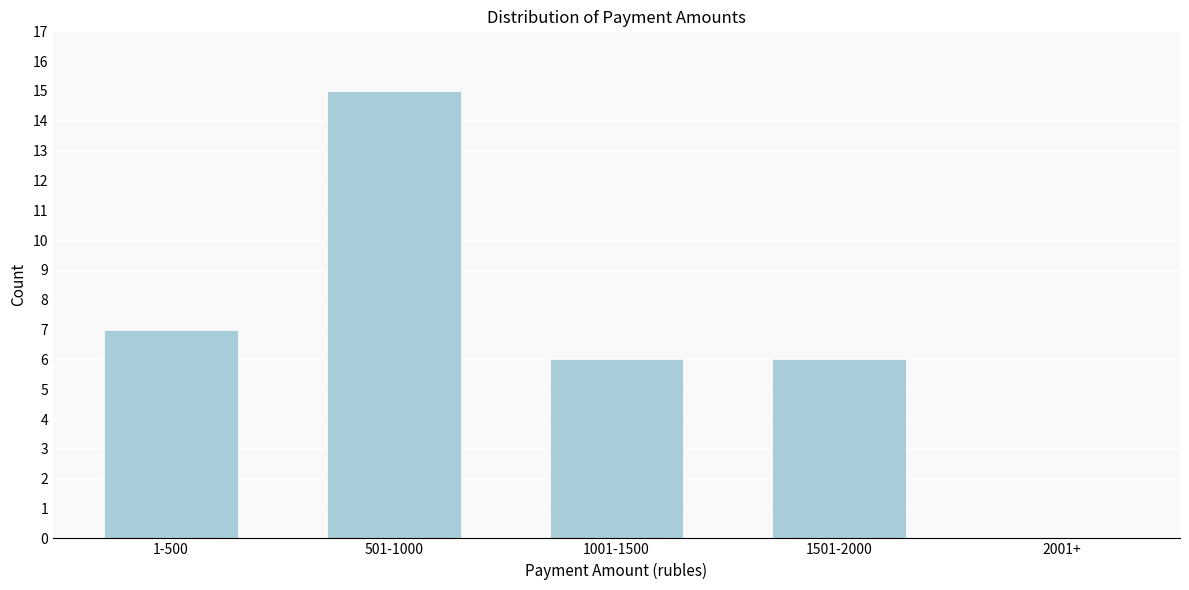

Reading right to left, transcribe all the data shown in this chart.

2001+=0	1501-2000=6	1001-1500=6	501-1000=15	1-500=7